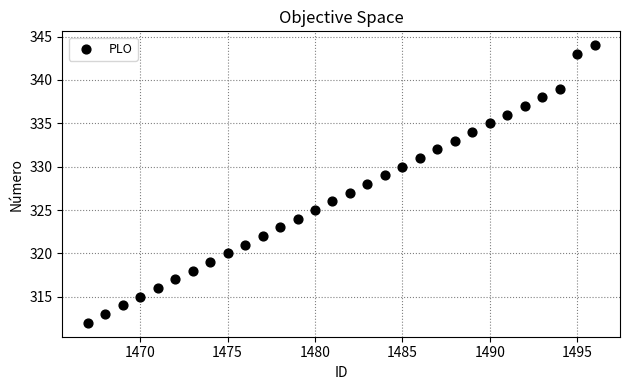

What is the range of X values (max minus min)?

29